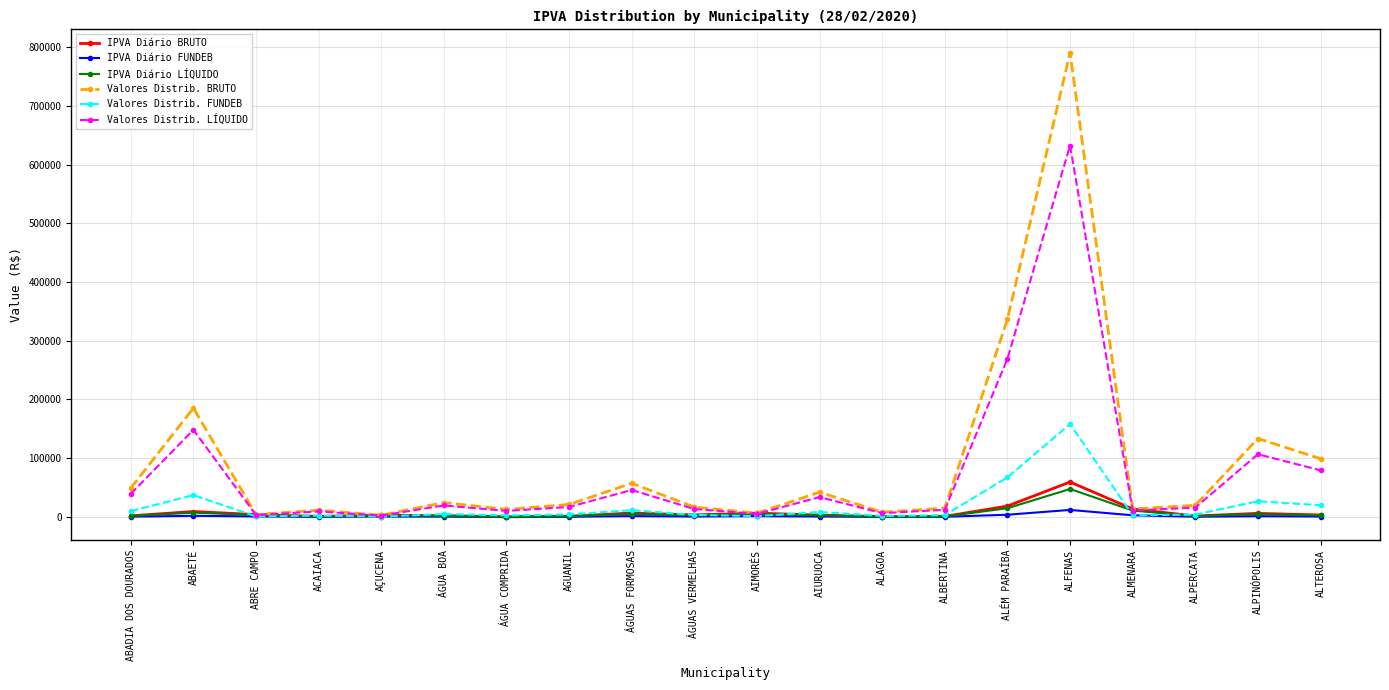

How many lines are shown in the chart?

6